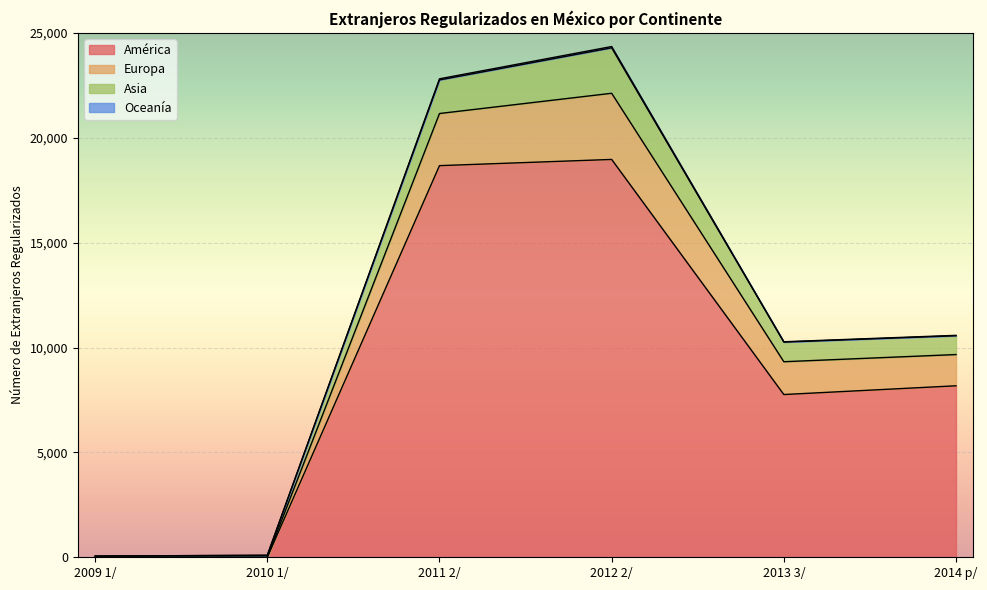

The América series shows 8175 at 2014 p/. True or false?

True